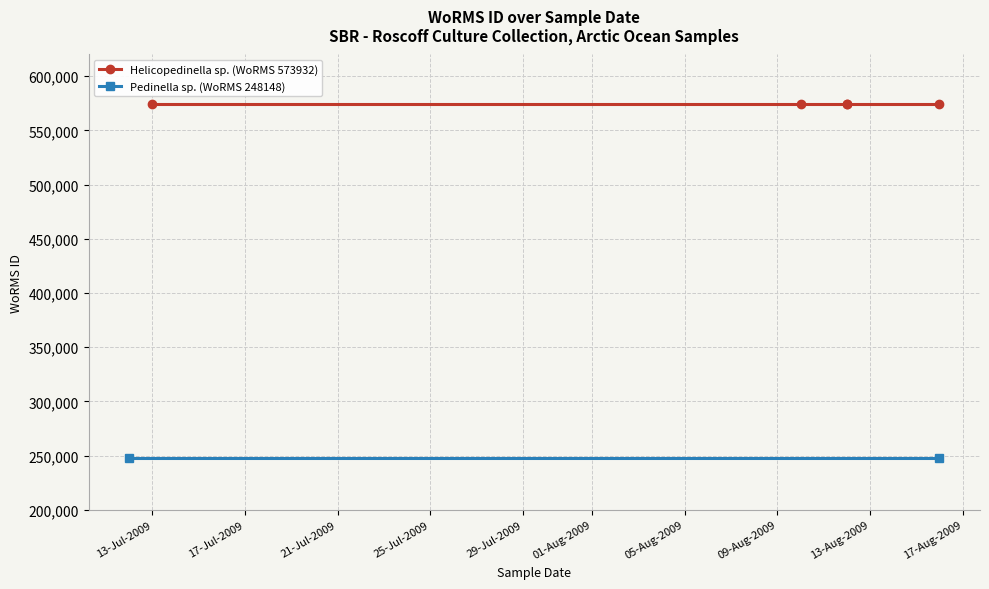

At which label is the value closest to 411040?

10-08-2009